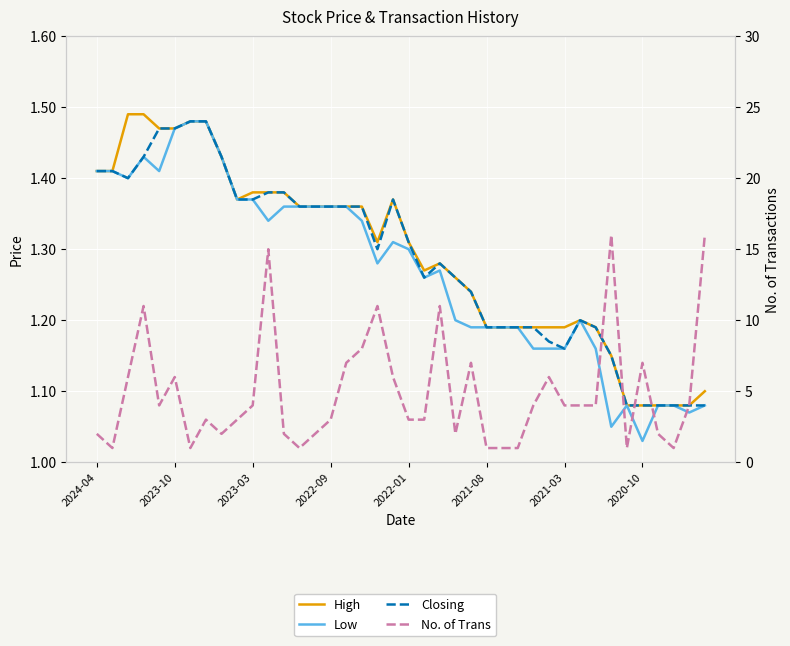

At which category does the chart reach its minimum across all series?

2023-10